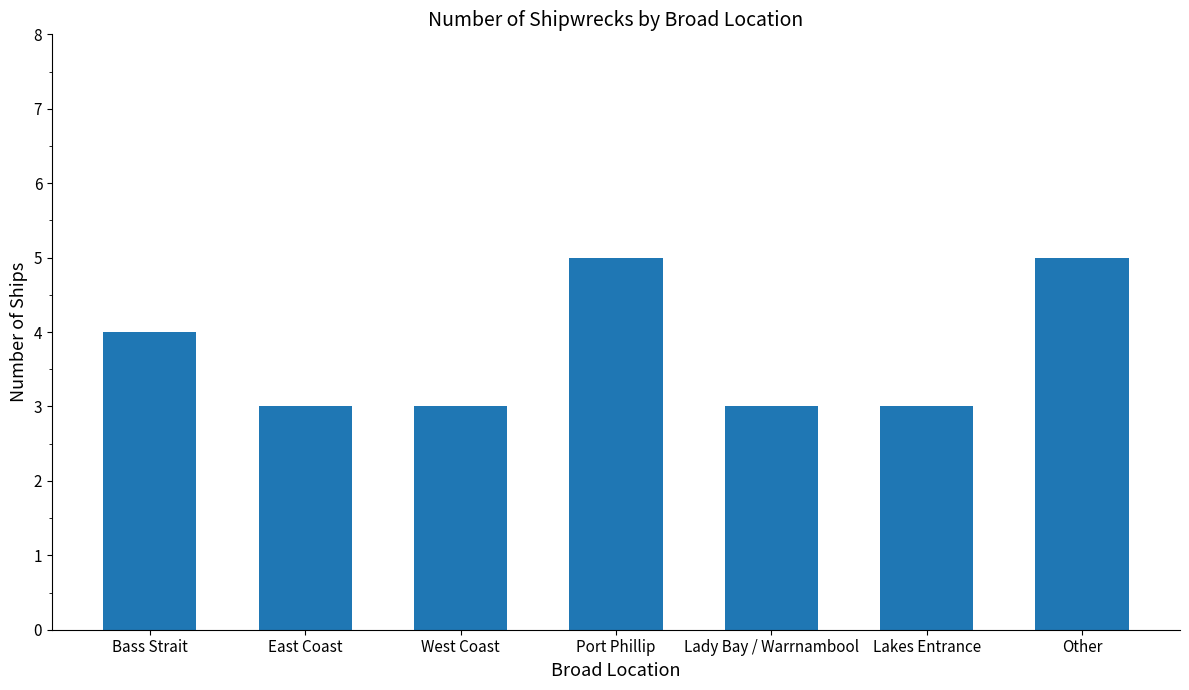

What is the change in value from West Coast to Other?

+2